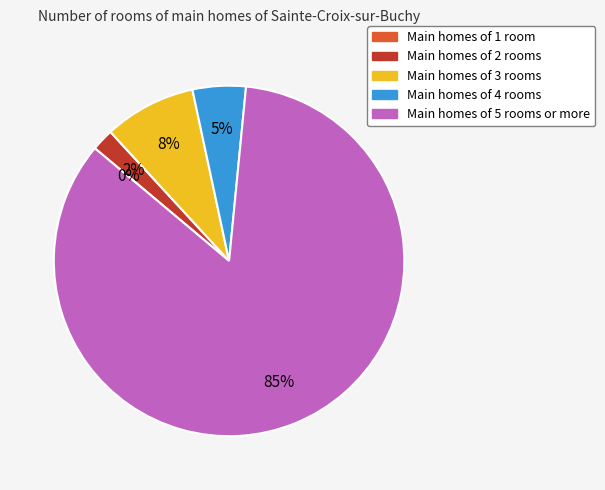

The 18054-6 slice represents 19% of the pie. True or false?

False